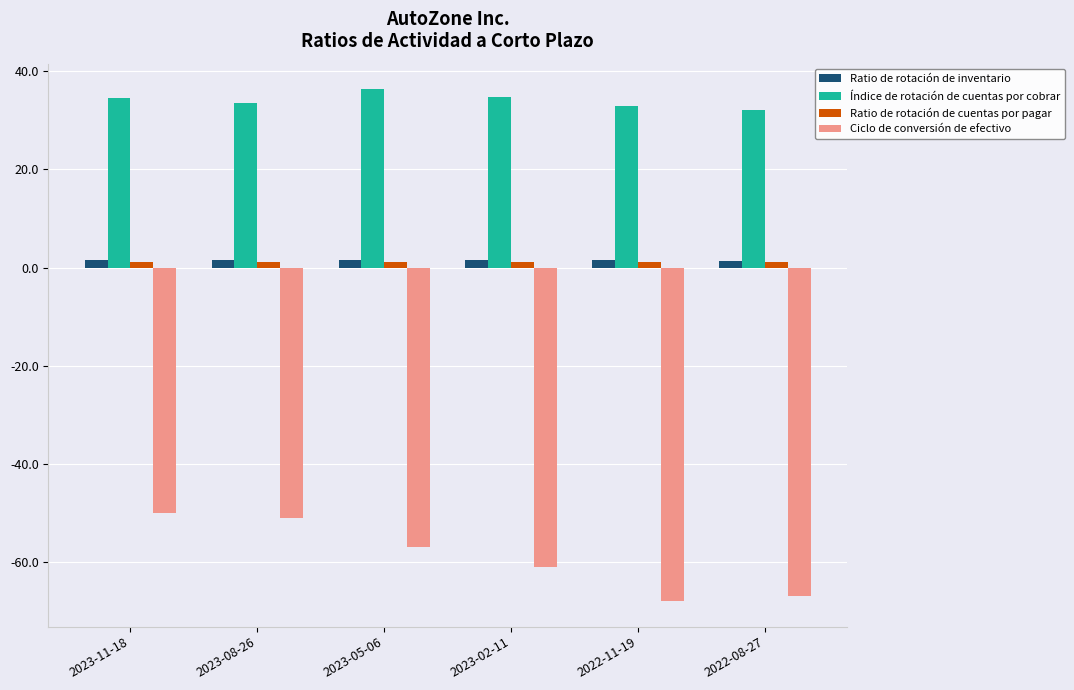

Which category has the lowest value in the Ciclo de conversión de efectivo series?

2022-11-19